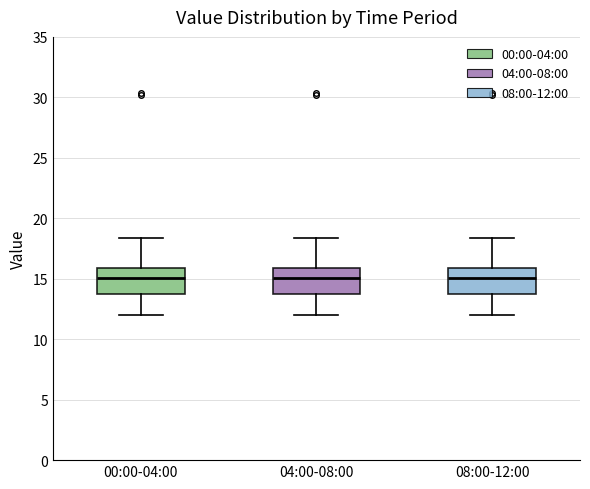

Where does the upper whisker of the box for 08:00-12:00 end on the y-axis? The values are not printed on the chart, so give them approximately, as read against the axis.

18.5